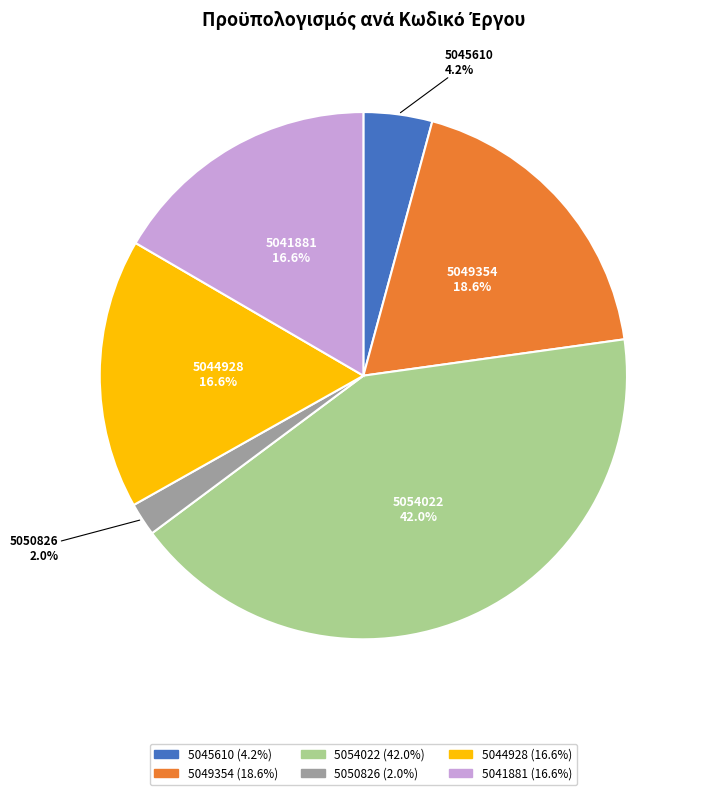

Does 5054022 account for over 50% of the chart?

No